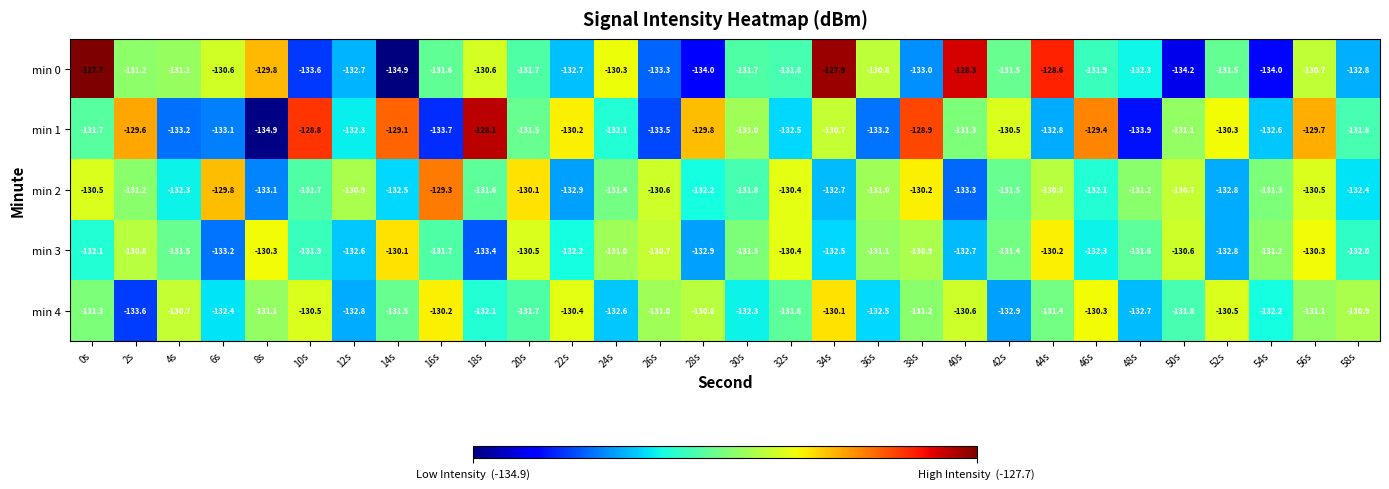

What is the highest value of the min 0 series?

-127.7